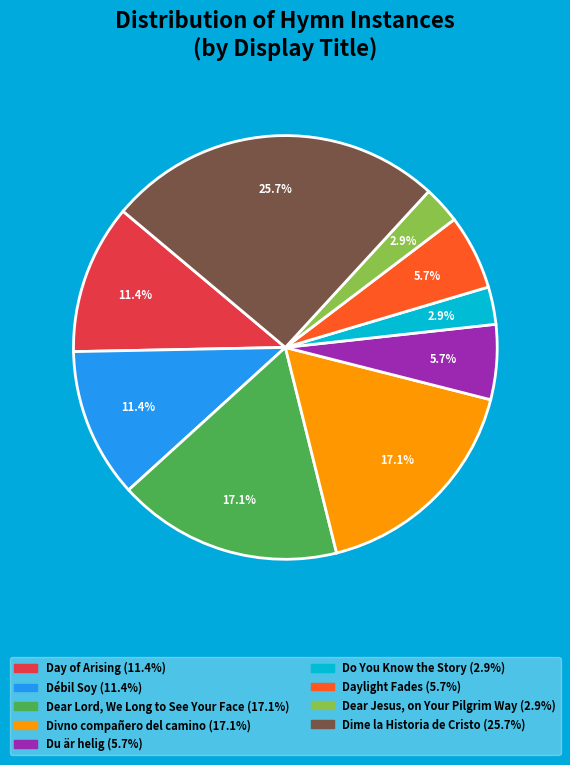

The Dear Lord, We Long to See Your Face slice represents 27% of the pie. True or false?

False